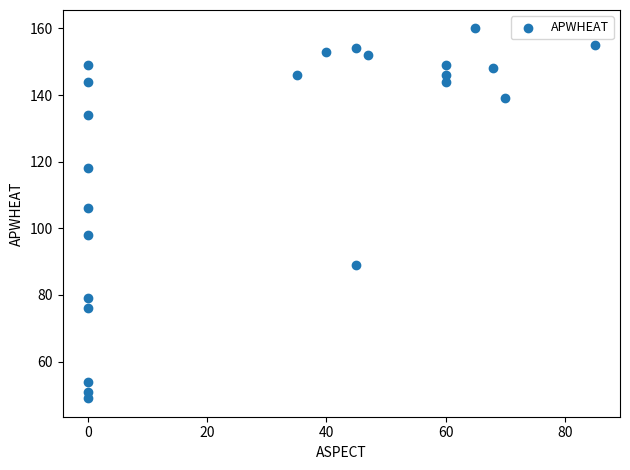

What is the range of X values (max minus min)?

85